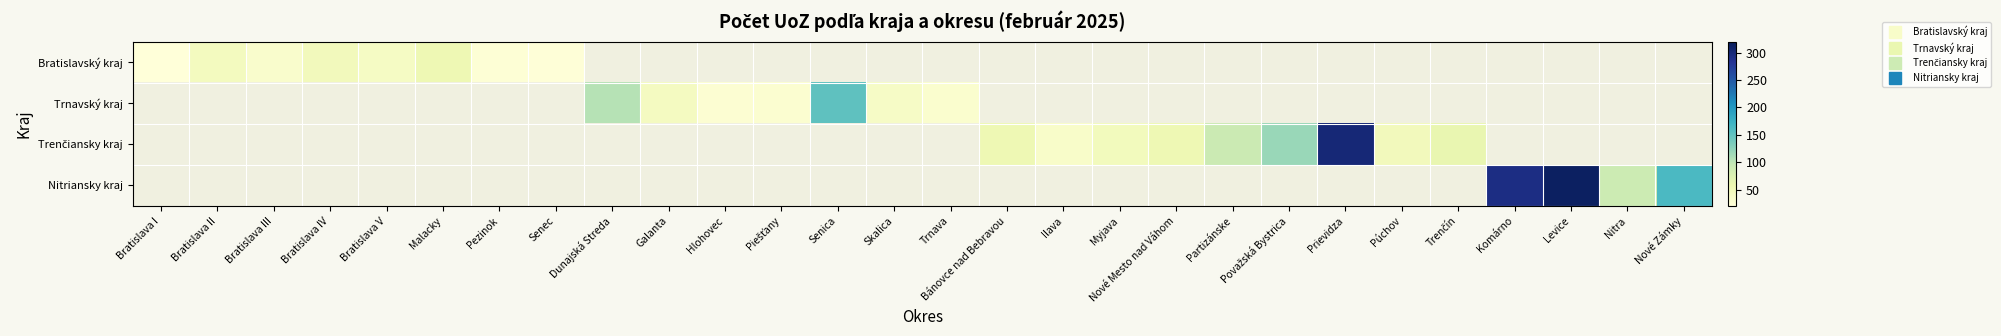

Which category has the highest value across all series?

Levice